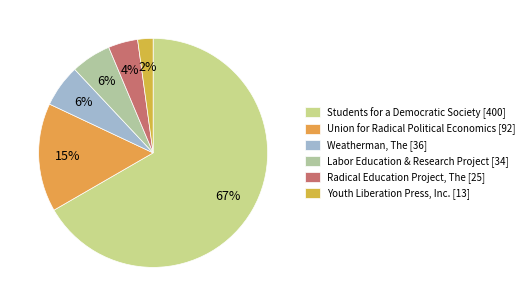

Which category has the smallest portion of the pie?

Youth Liberation Press, Inc. [13]